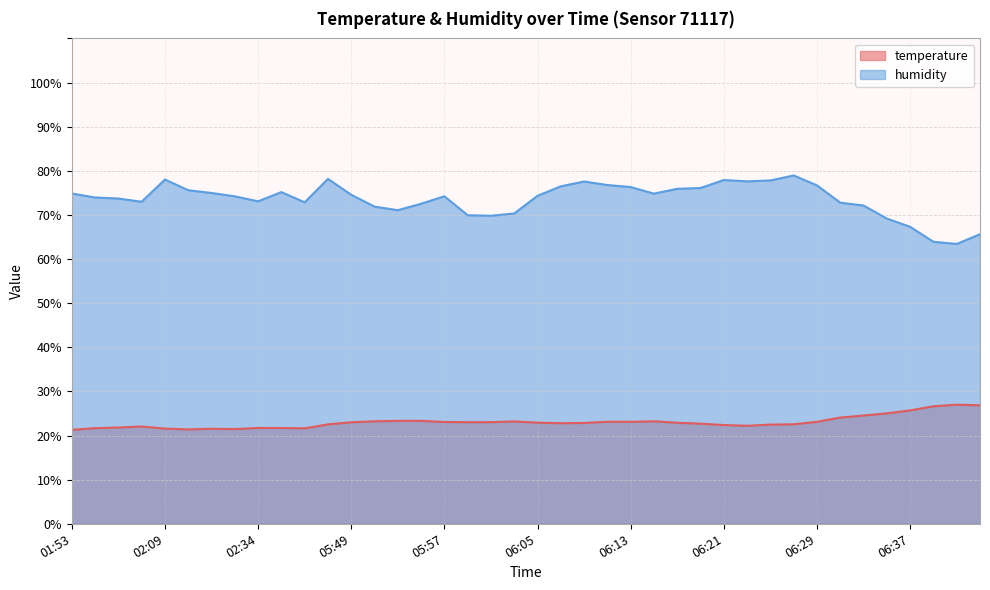

How many interior local valleys does the temperature series have?

6